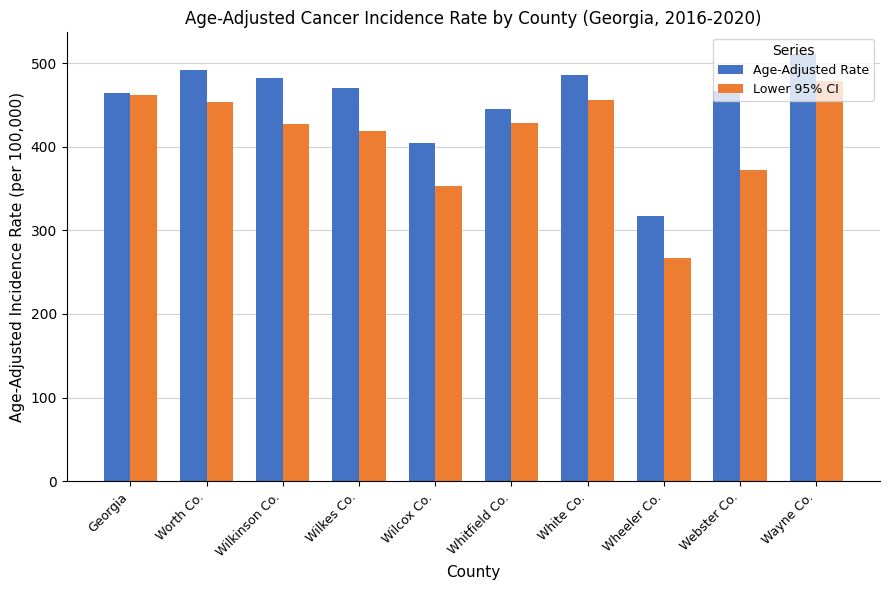

Are the bars horizontal?

No